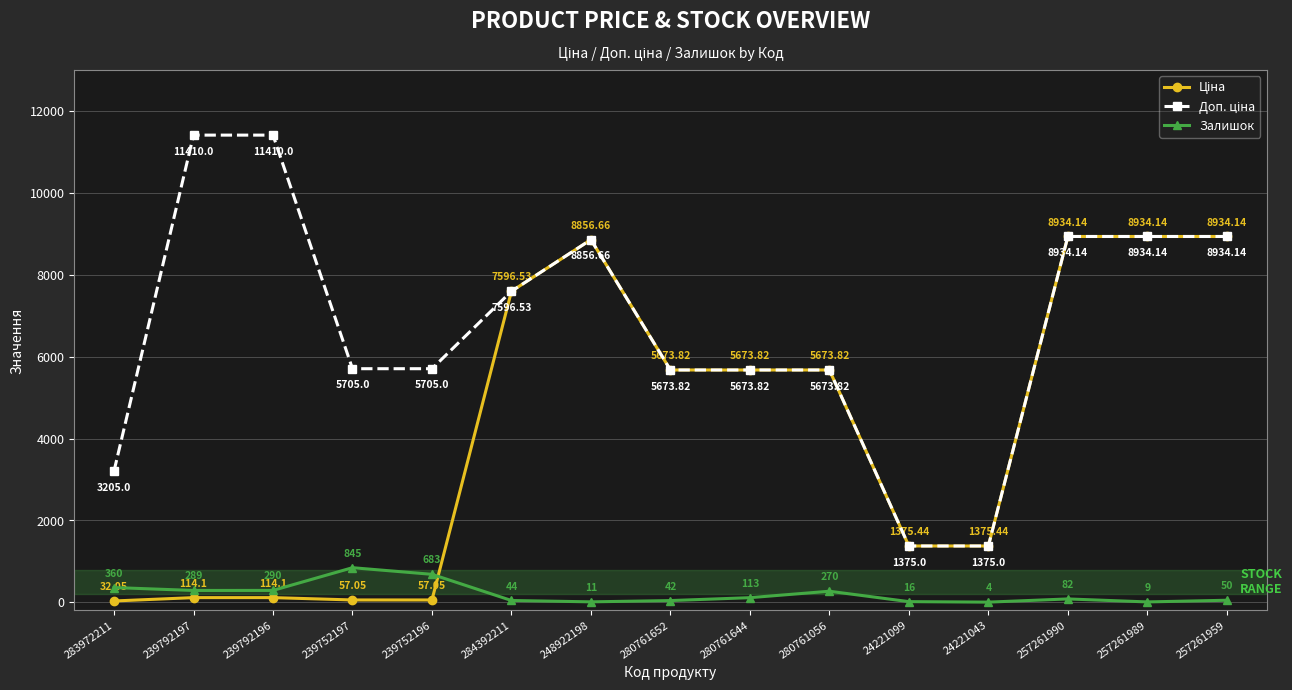

Does the chart display data point markers on the line(s)?

Yes